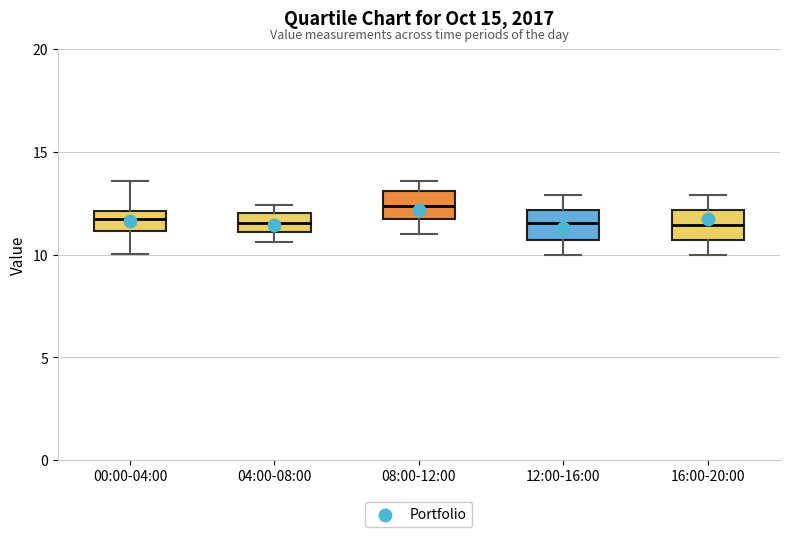

Which box has the highest median line?

08:00-12:00